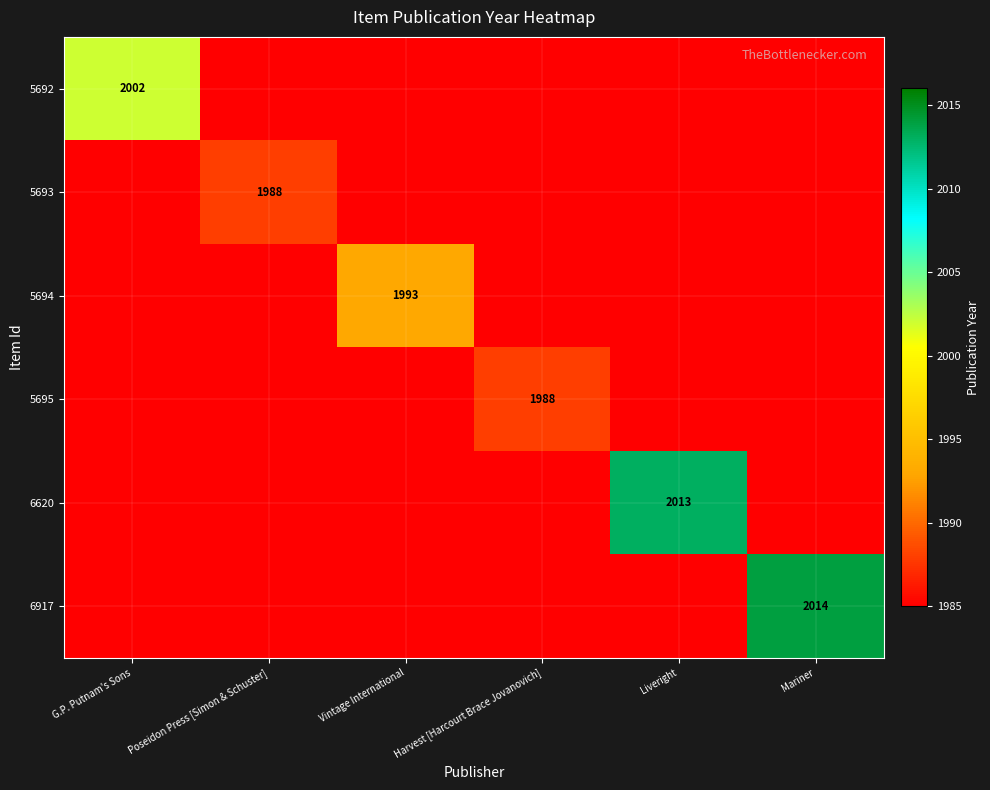

Between Harvest [Harcourt Brace Jovanovich] and Mariner, which series saw the biggest shift?

6917